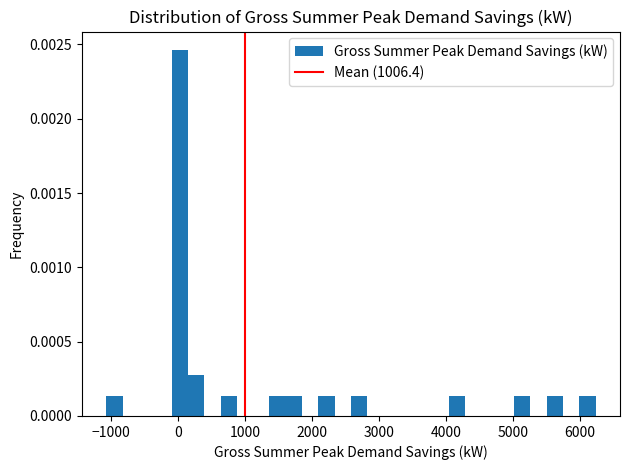

Around what value on the x-axis is the tallest bar? Give the approximate position of its centre, as read against the axis.

0